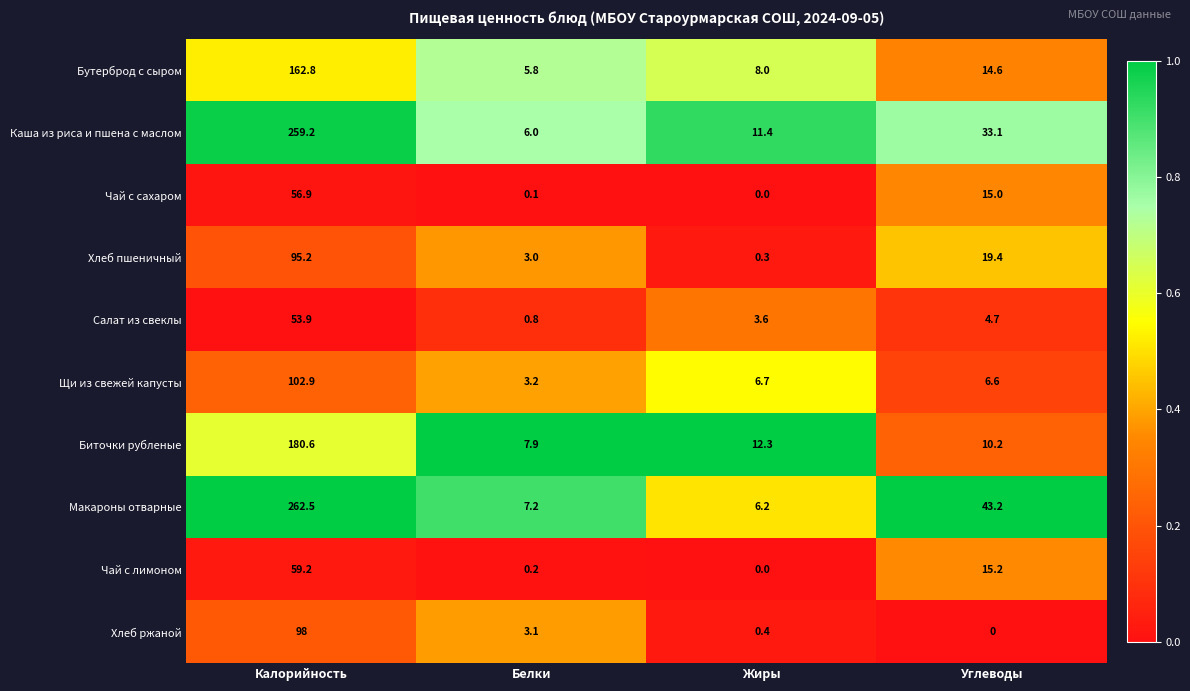

What is the total value across all series at Калорийность?

1331.2